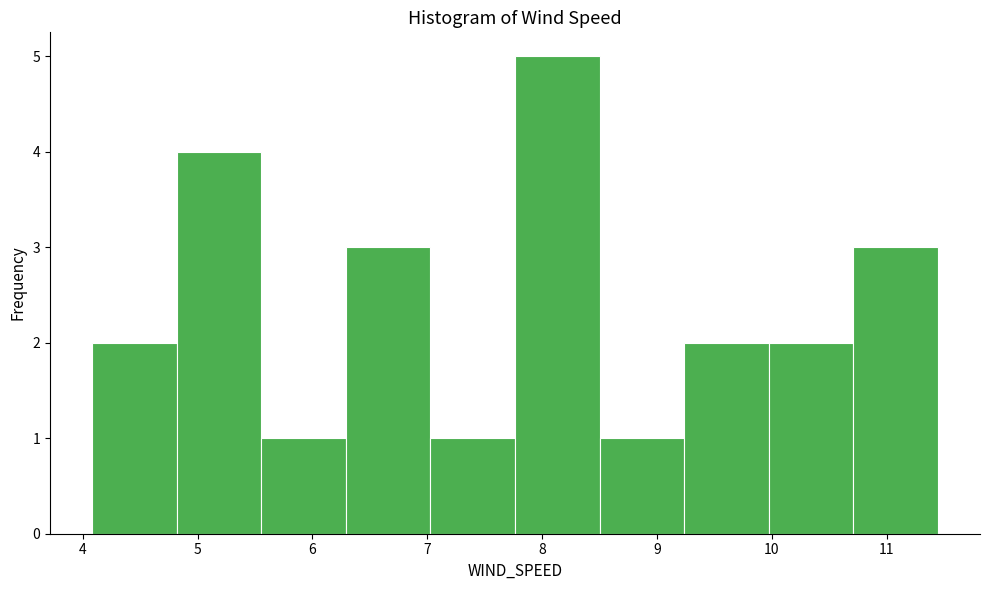

Reading left to right, list every bar in this chart as the range it spans on the x-axis followed by its height. Neither the bar edges nor the heights are printed on the chart, so give them approximately, as read against the axes.

4.1 to 4.8: 2
4.8 to 5.6: 4
5.6 to 6.3: 1
6.3 to 7.0: 3
7.0 to 7.8: 1
7.8 to 8.5: 5
8.5 to 9.2: 1
9.2 to 10.0: 2
10.0 to 10.7: 2
10.7 to 11.4: 3